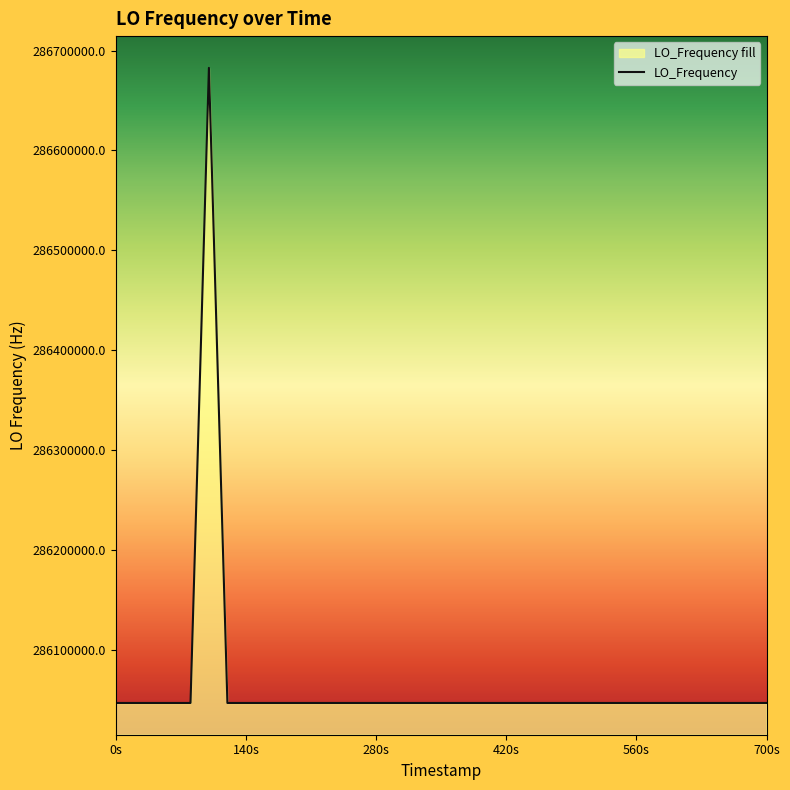

What is the difference between the second highest and minimum values?

5.7